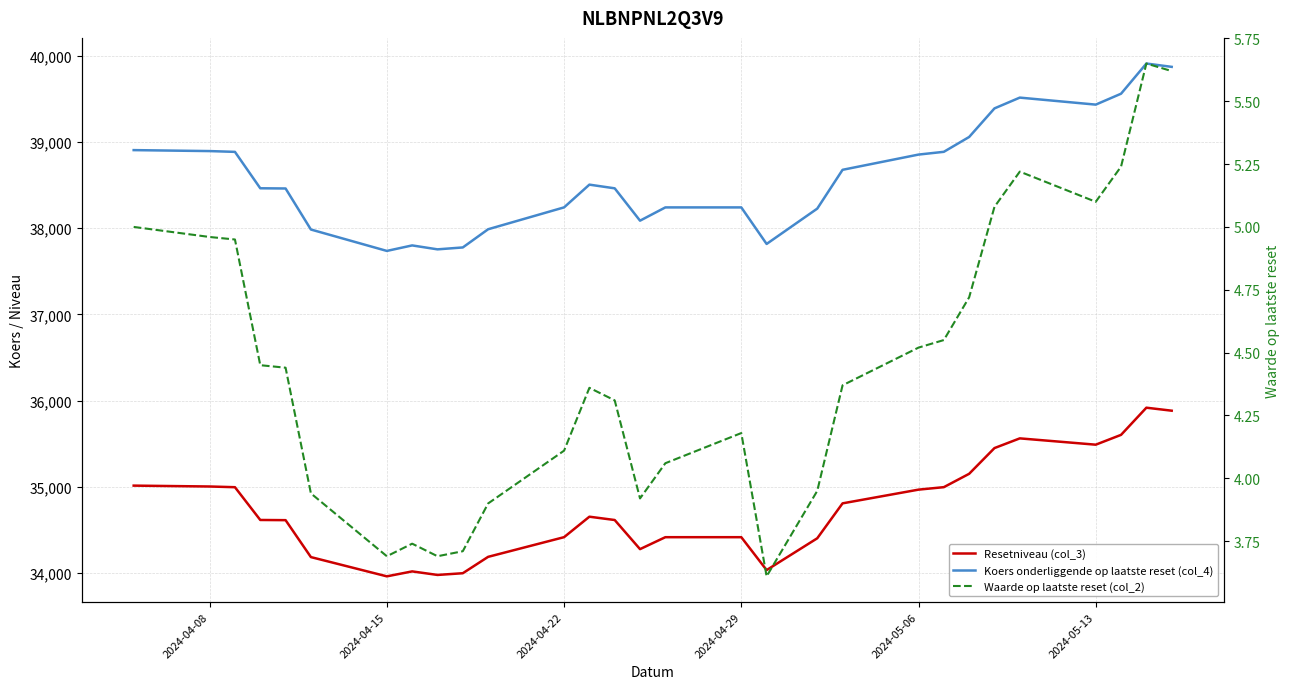

What is the value of the Koers onderliggende op laatste reset (col_4) point at the 1st from the left?

38904.0